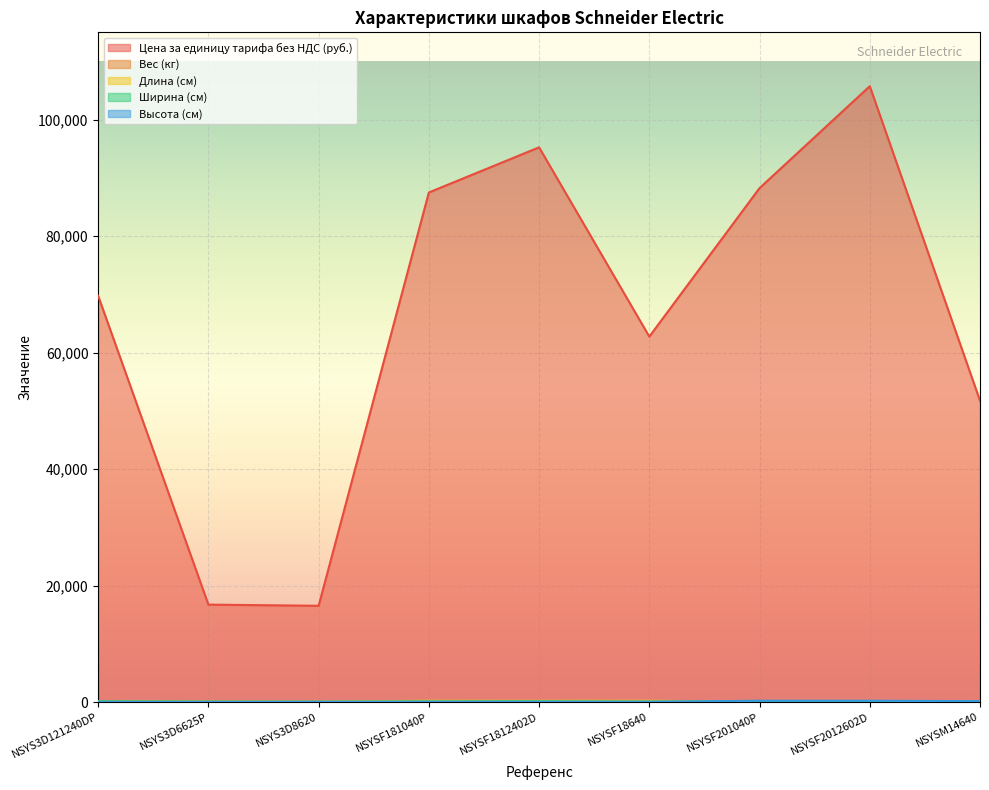

What position from the right is NSYS3D8620?

7